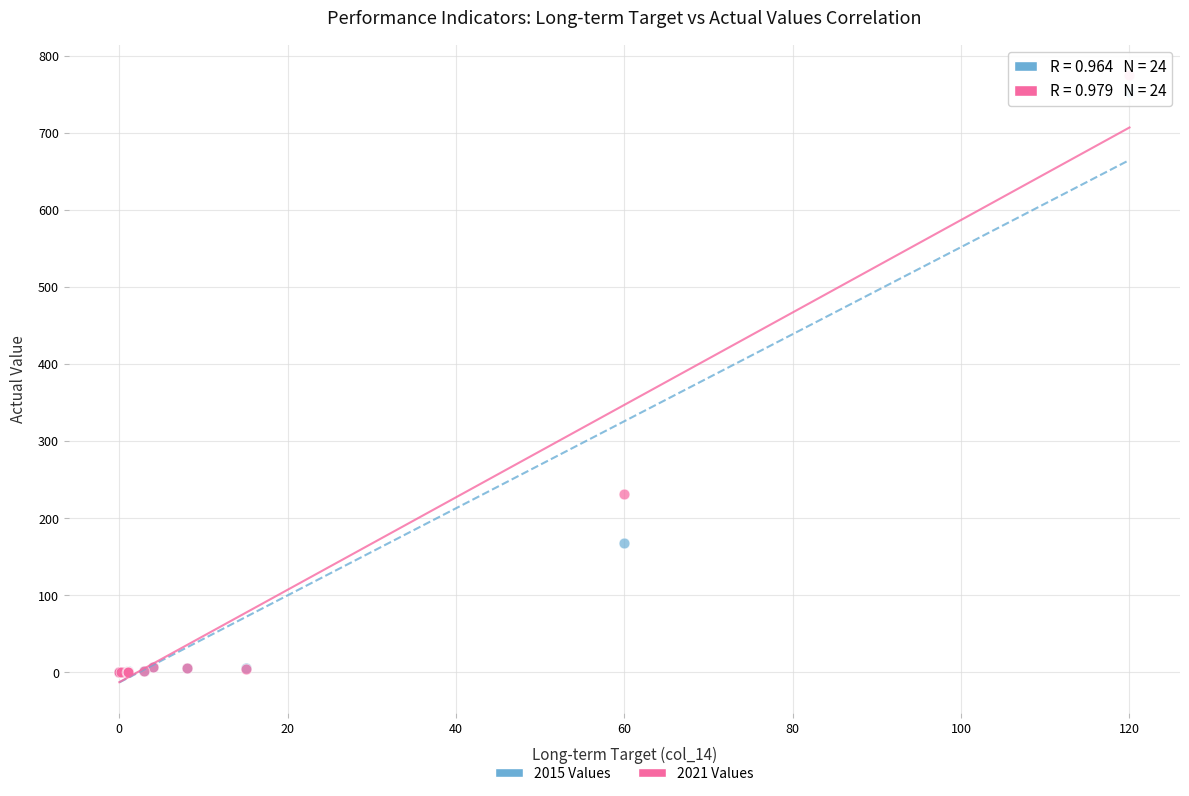

Which series reaches the maximum Y coordinate?

2021 Values